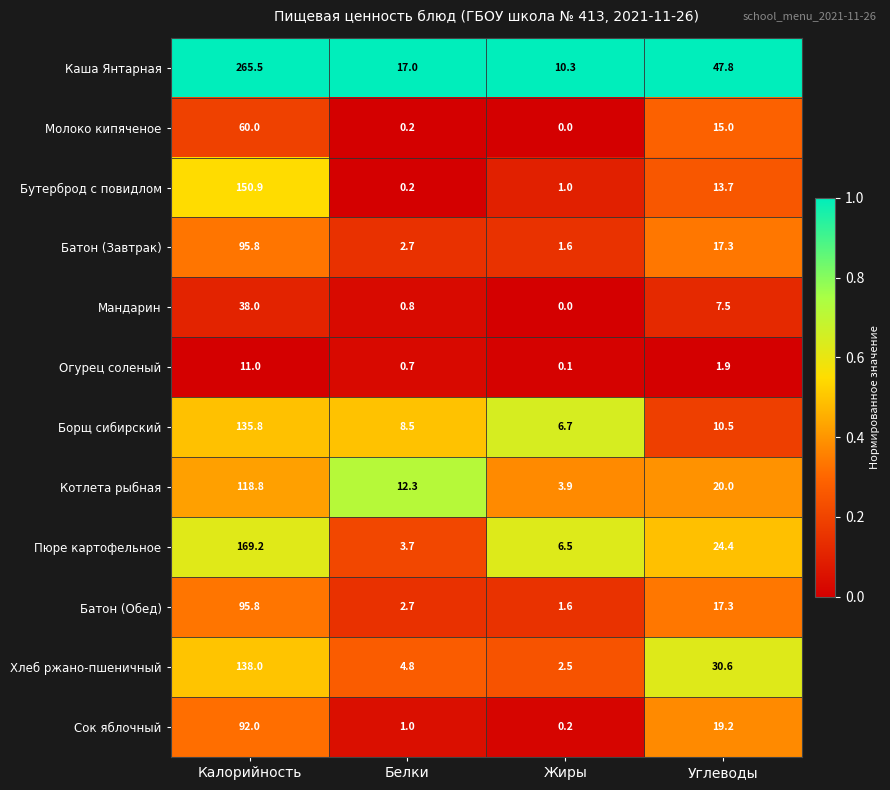

What is the sum of all Котлета рыбная values?

155.0